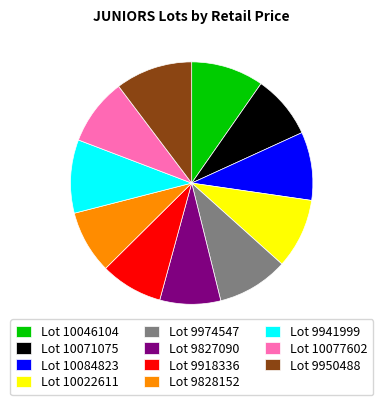

Does Lot 9974547 represent more than half of the total?

No